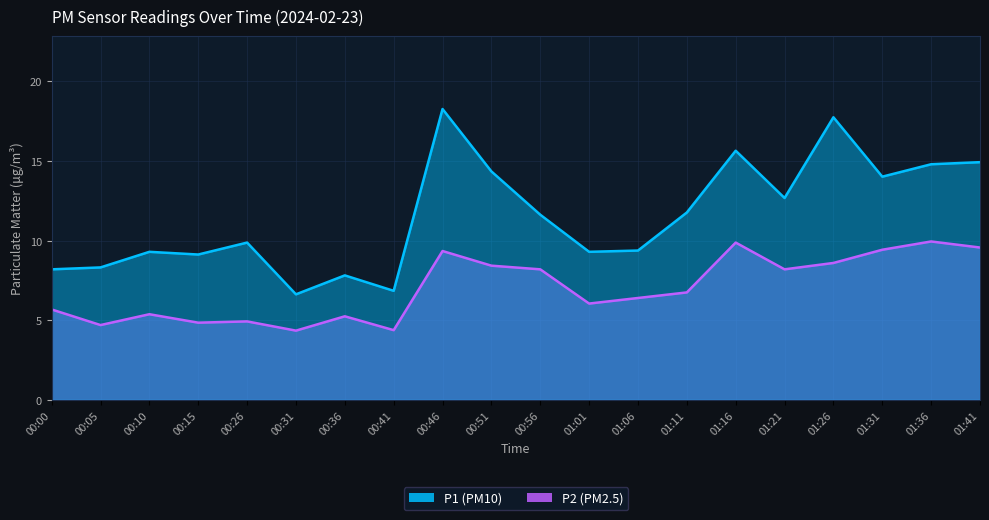

True or false: P1 and P2 intersect in this chart.

False